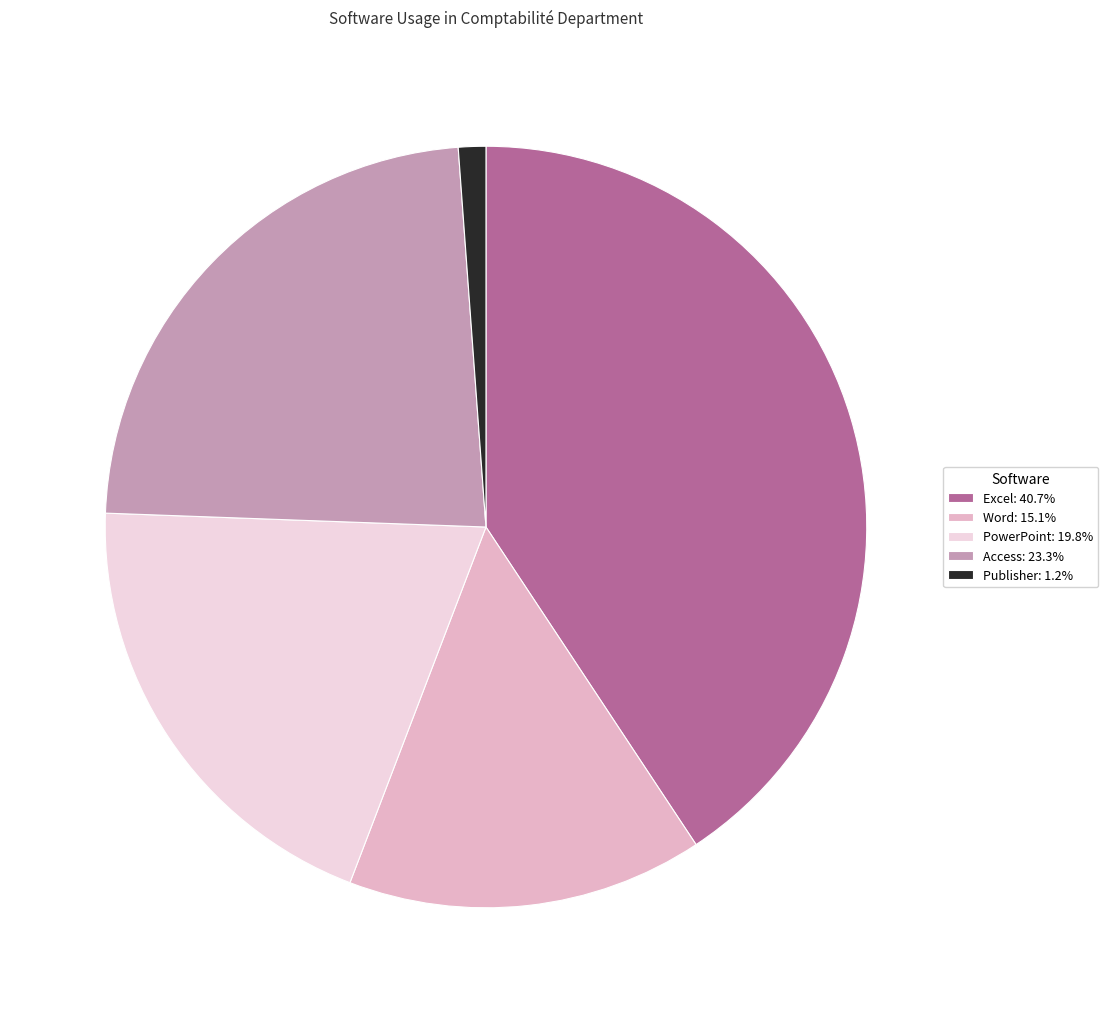

Does Publisher account for over 50% of the chart?

No